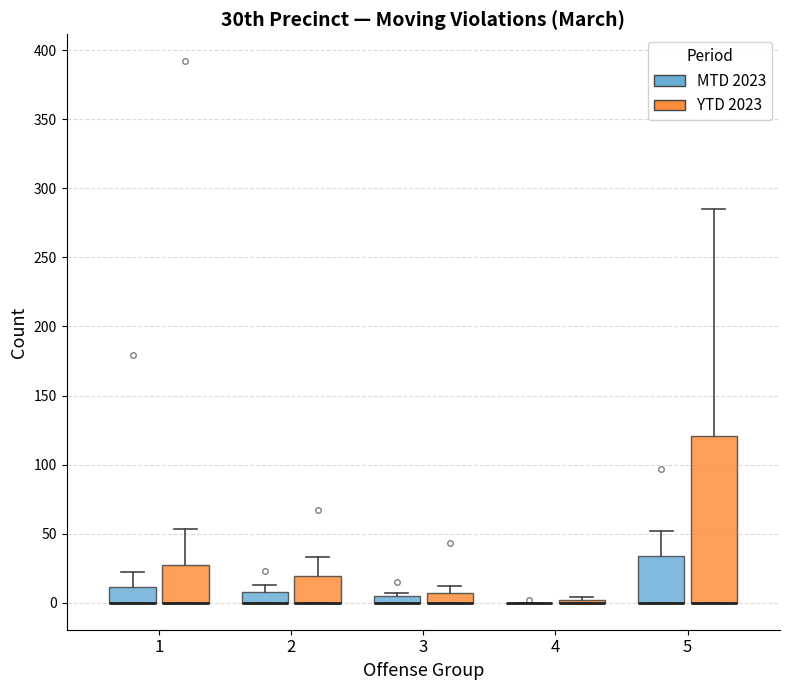

Which box is the tallest, from its lower edge to its upper edge?

5 (YTD 2023)